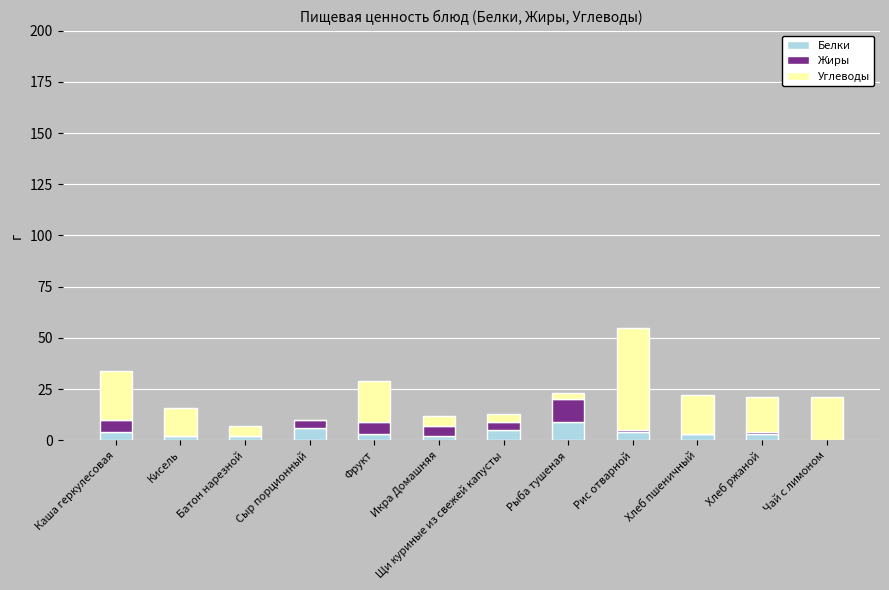

What is the sum of all Белки values?

43